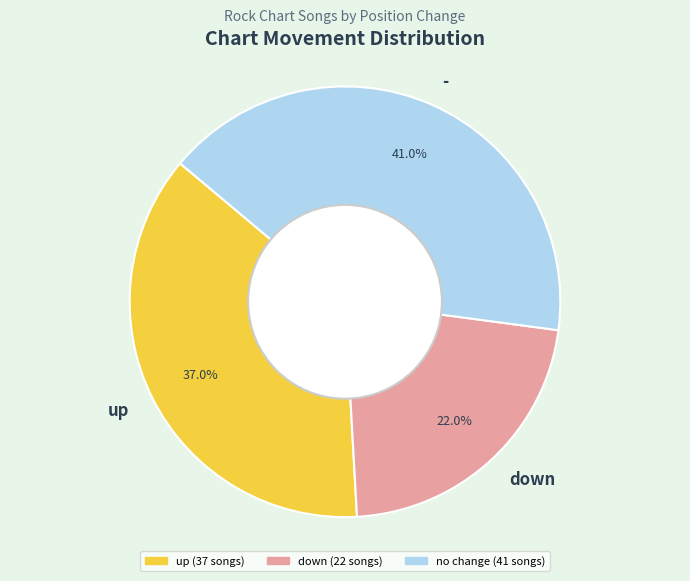

The - slice represents 41% of the pie. True or false?

True